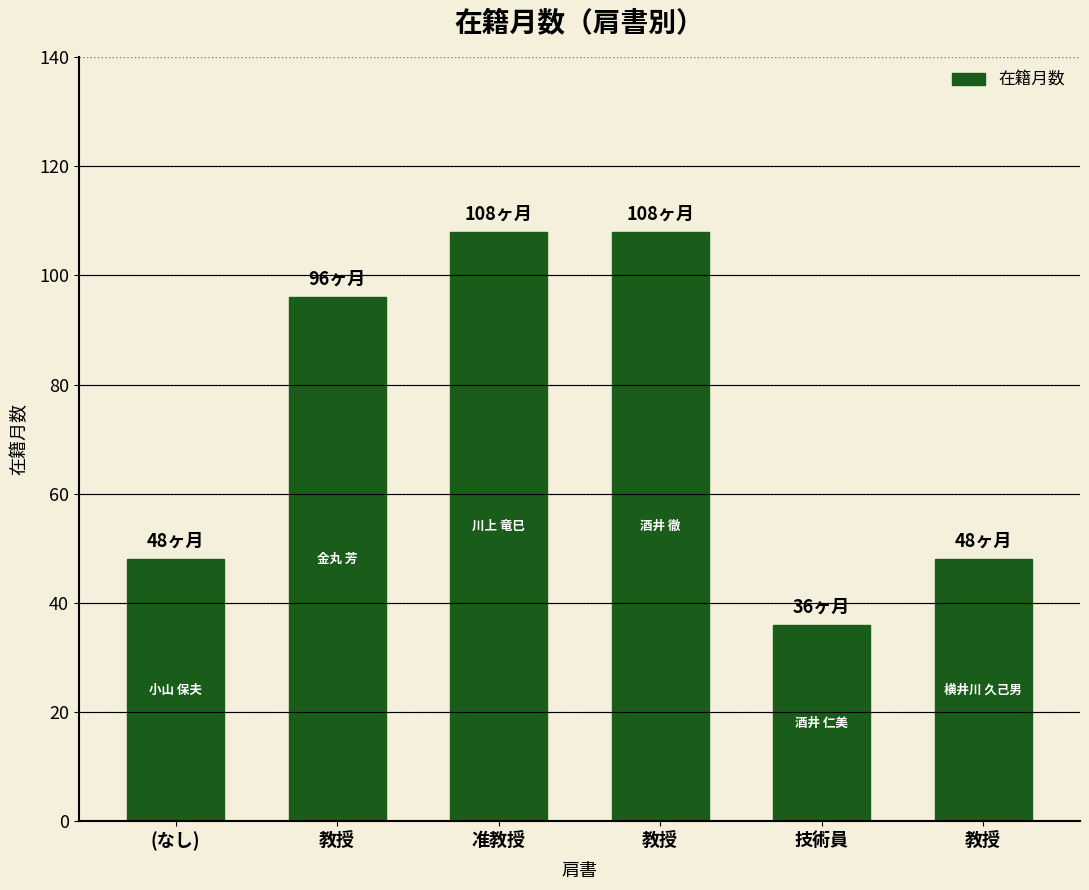

Does the chart contain any negative values?

No